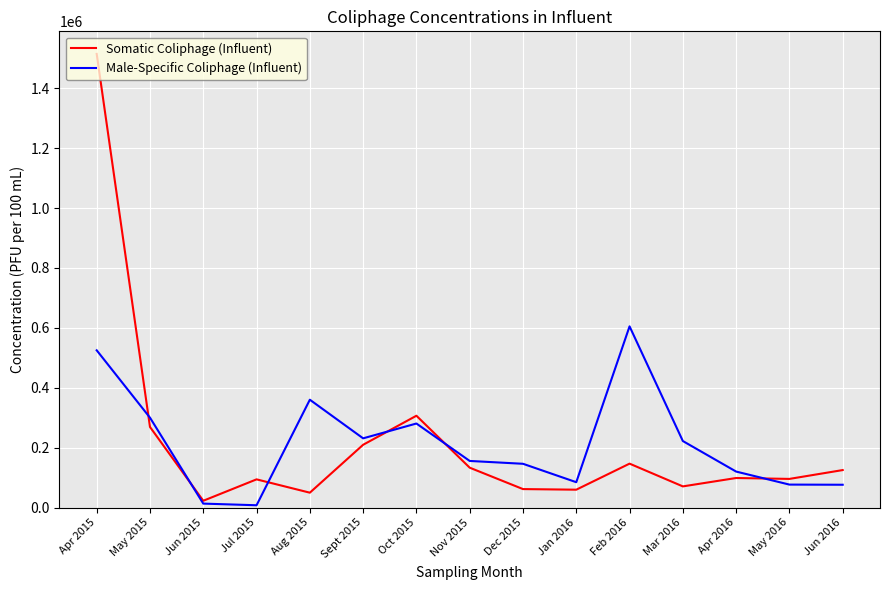

List the series in order of their peak value, lowest first.

Male-Specific Coliphage (Influent), Somatic Coliphage (Influent)